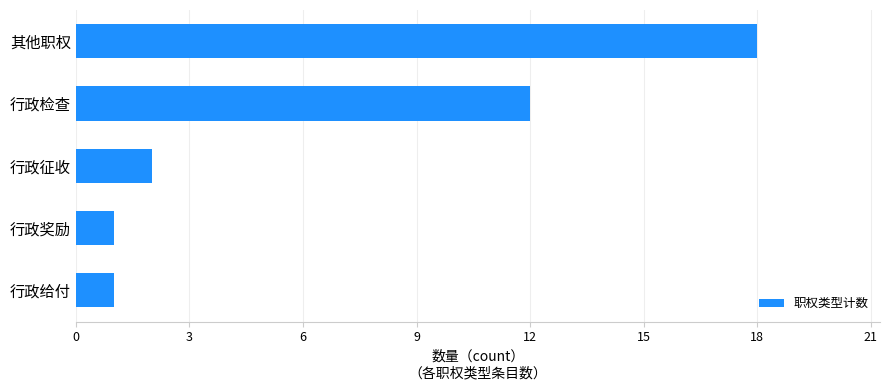

How many bars are there in total?

5